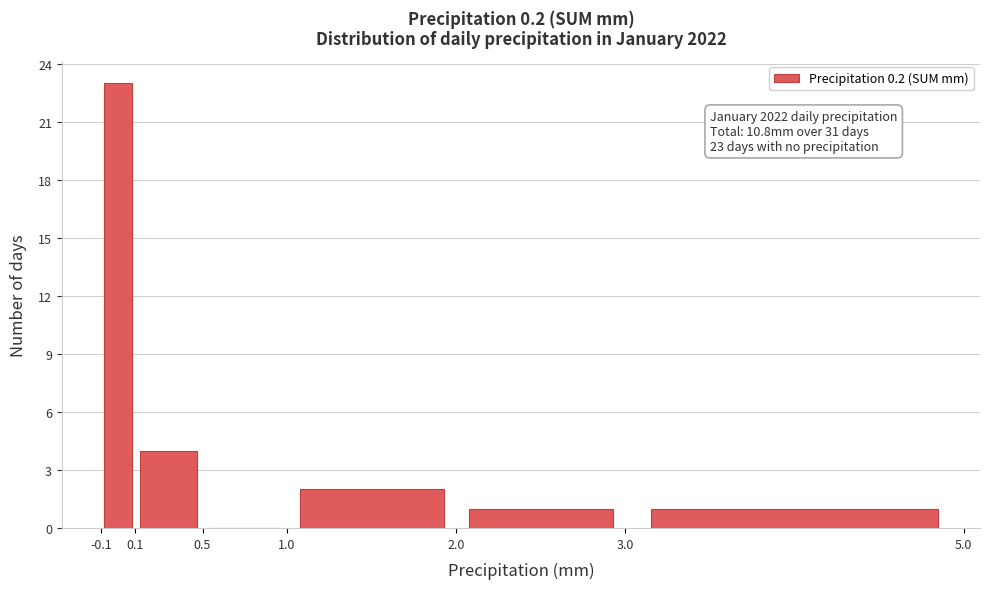

Over which range of the x-axis is the bar tallest?

-0.1 to 0.1